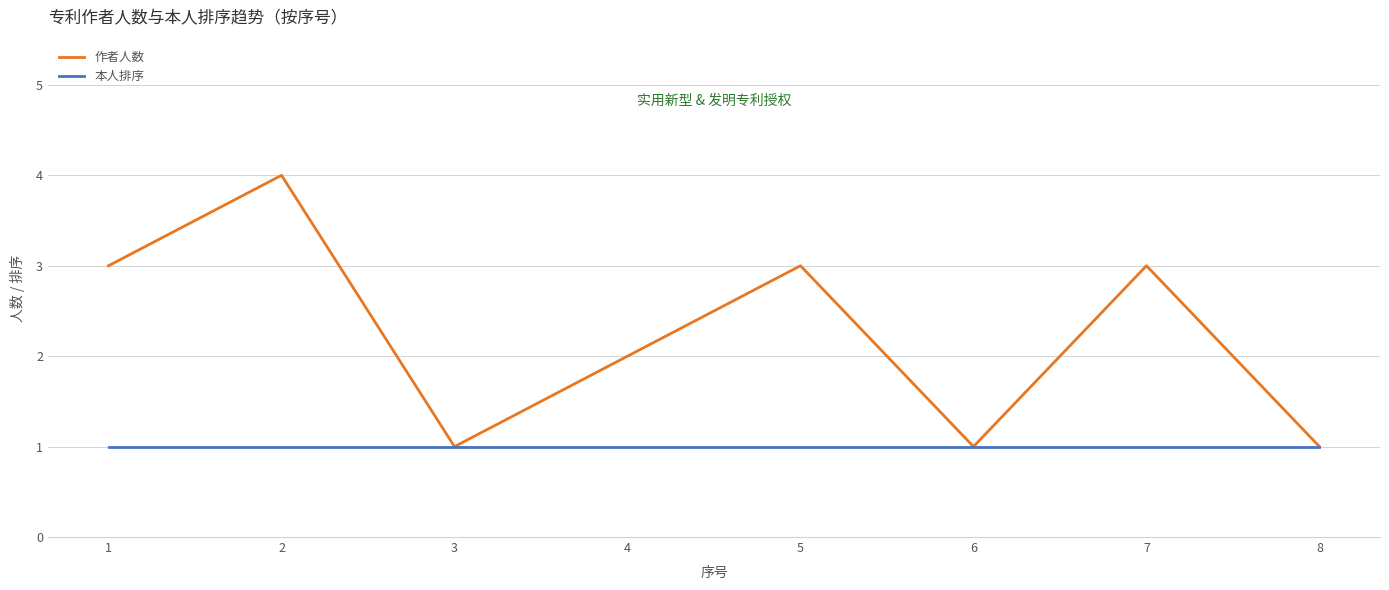

True or false: 作者人数 has a value of 1 at 6.

True